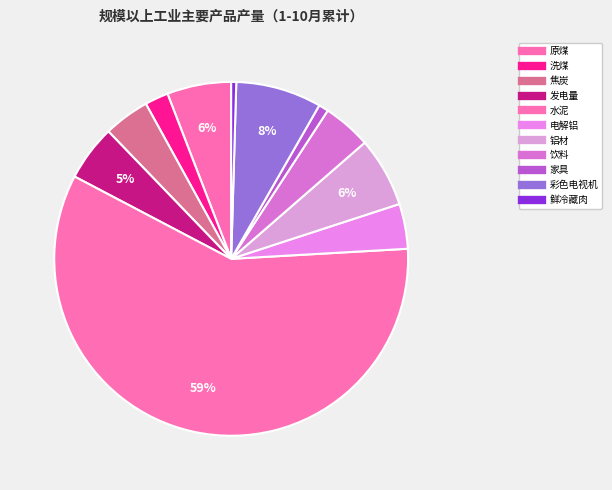

How many slices are in this pie chart?

11